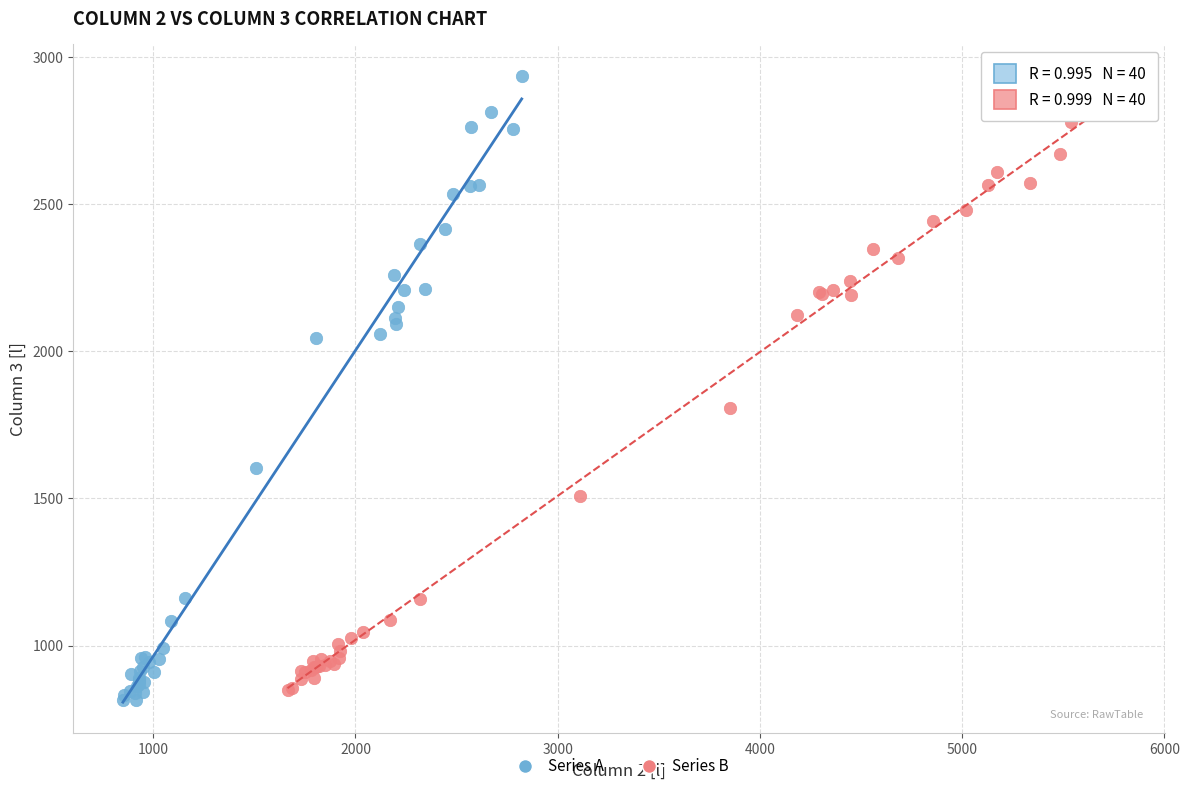

Which series has the widest spread of Y values?

Series A